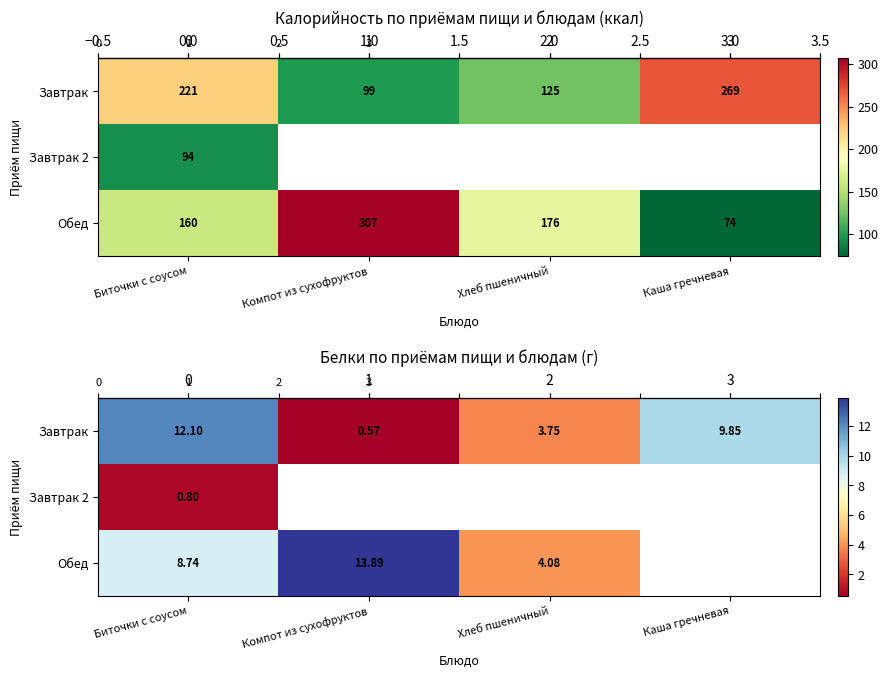

Count the number of data series in this chart.

3